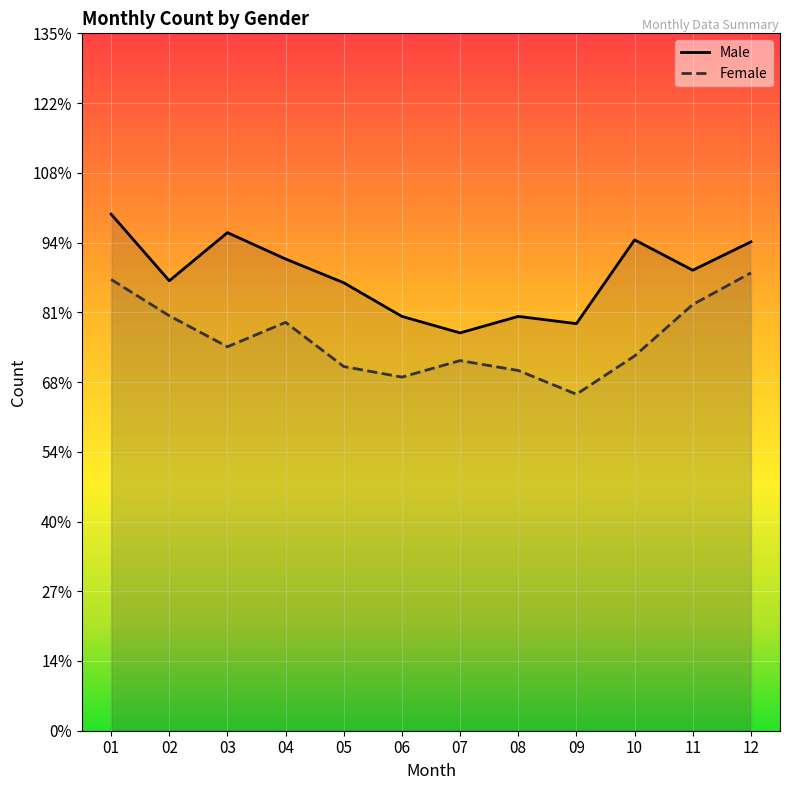

List the series in order of their peak value, lowest first.

Female, Male